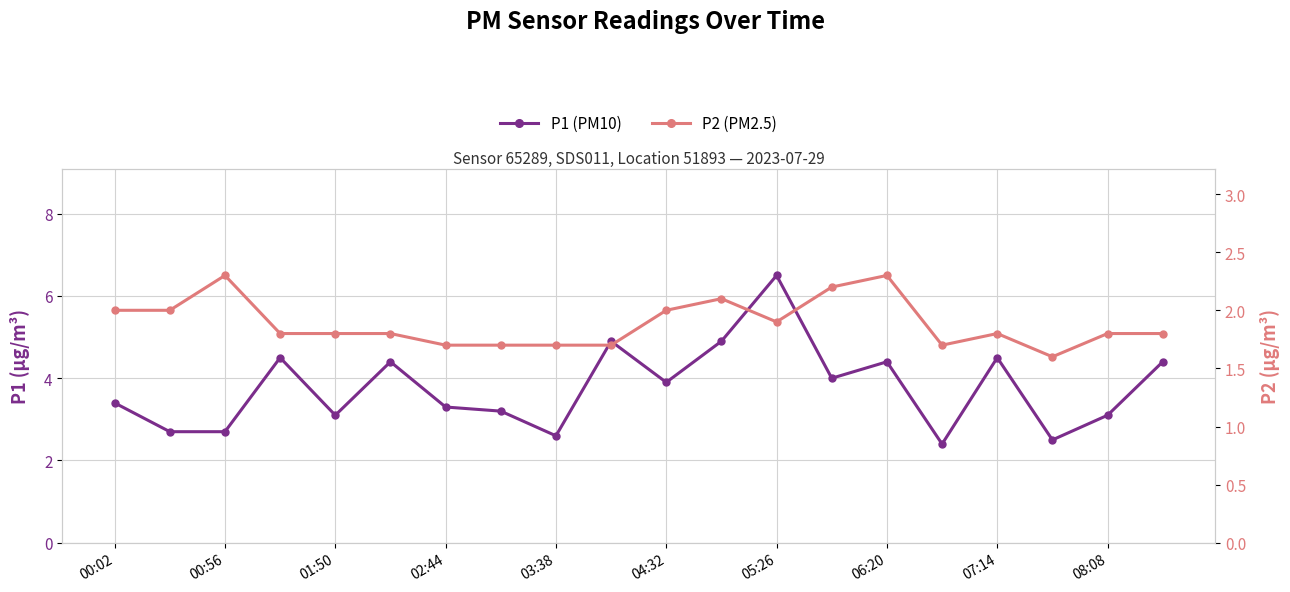

What is the difference between the second highest and second lowest values in the P2 (PM2.5) series?

0.6